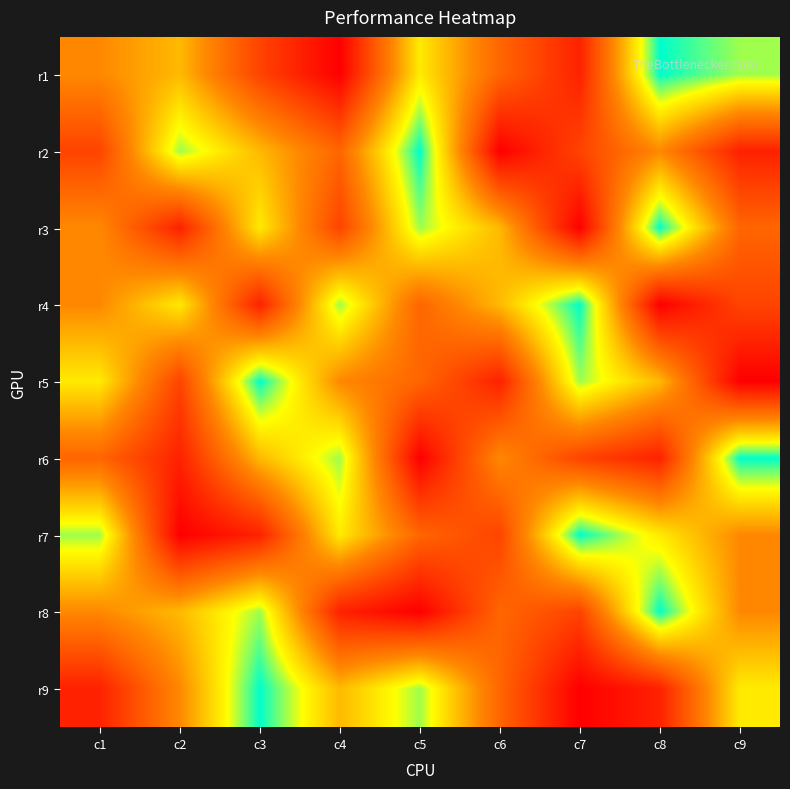

Which has a higher value, c1 or c6?

c6